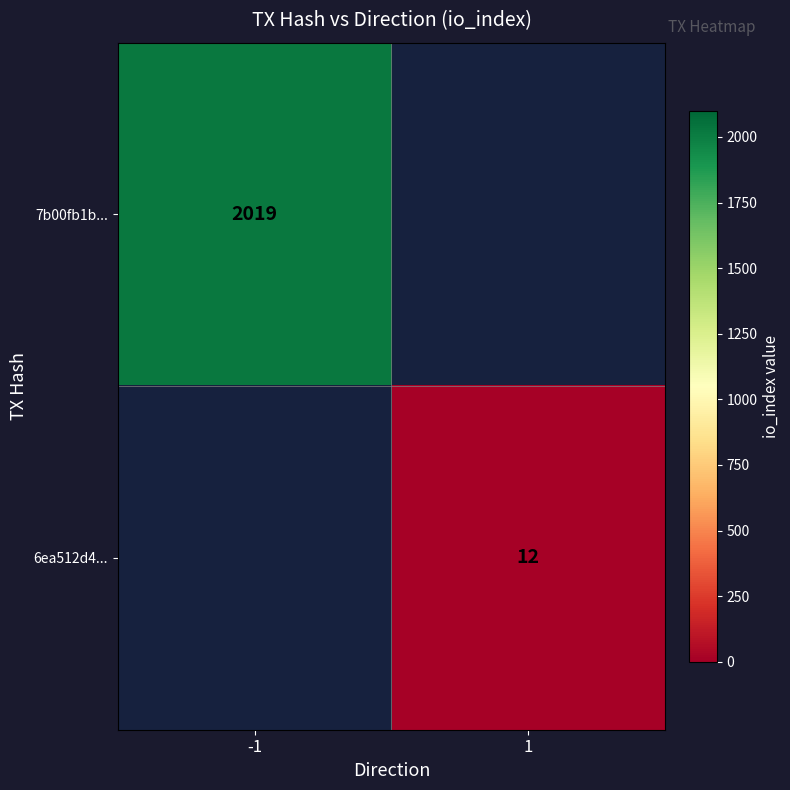

Is the value of 6ea512d4... at 1 greater than the value of 7b00fb1b... at -1?

No